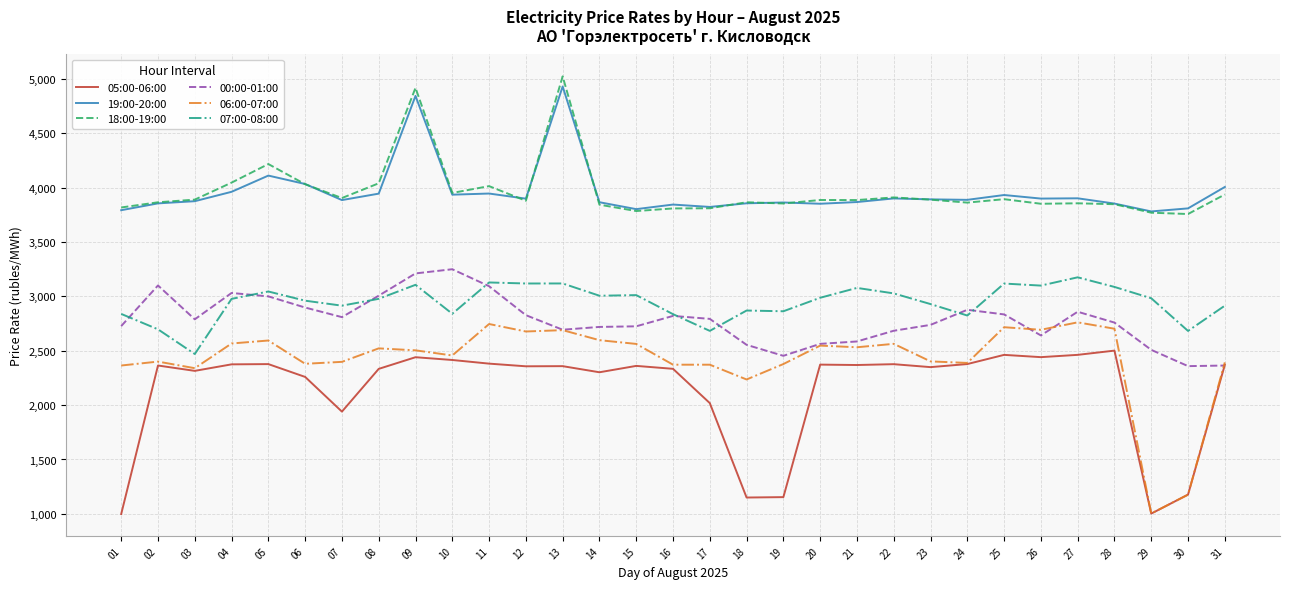

The value of 19:00-20:00 at 11 is 1969.5. True or false?

False